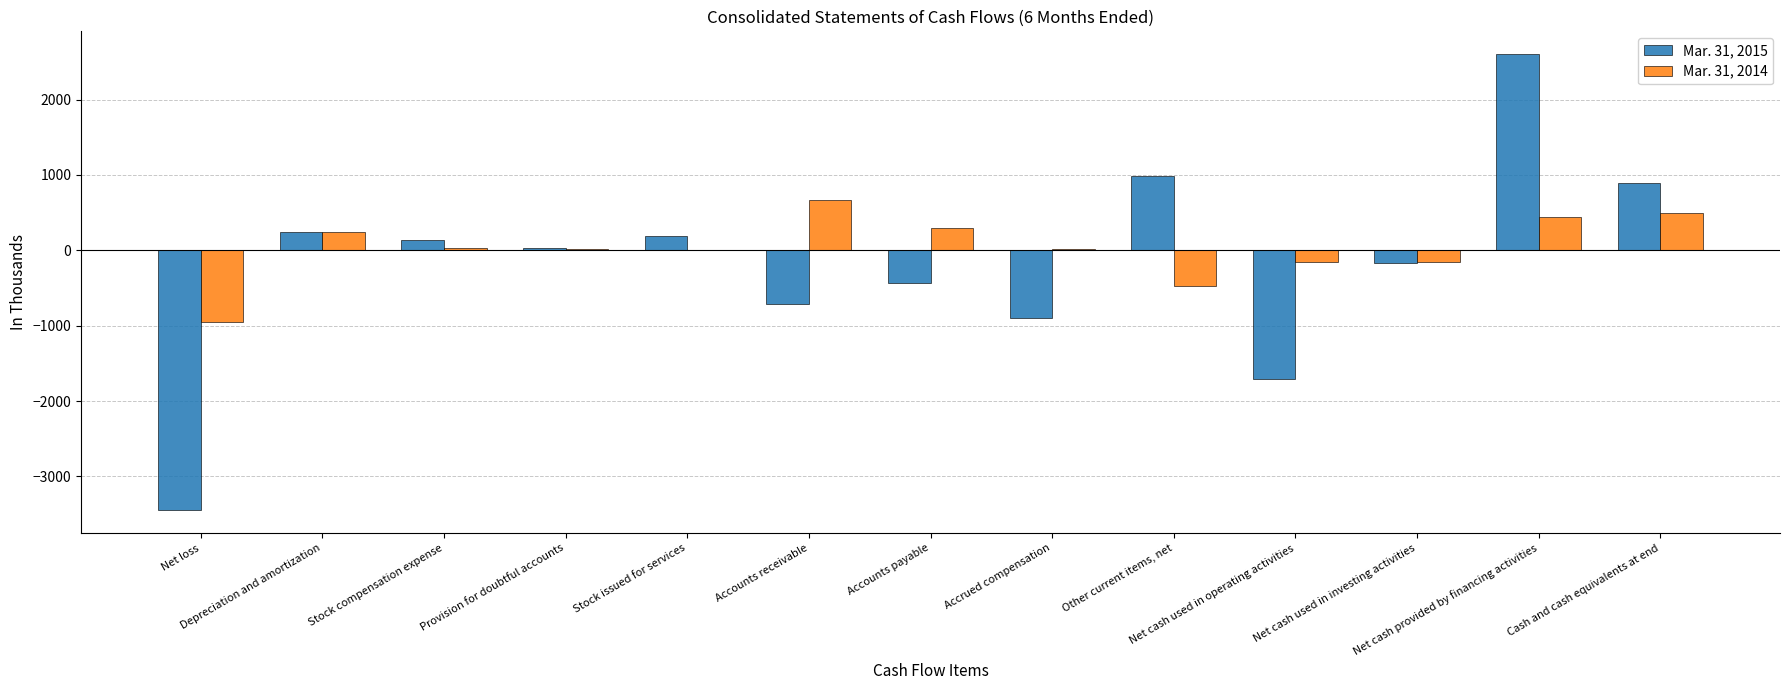

How many distinct data groups are displayed?

2